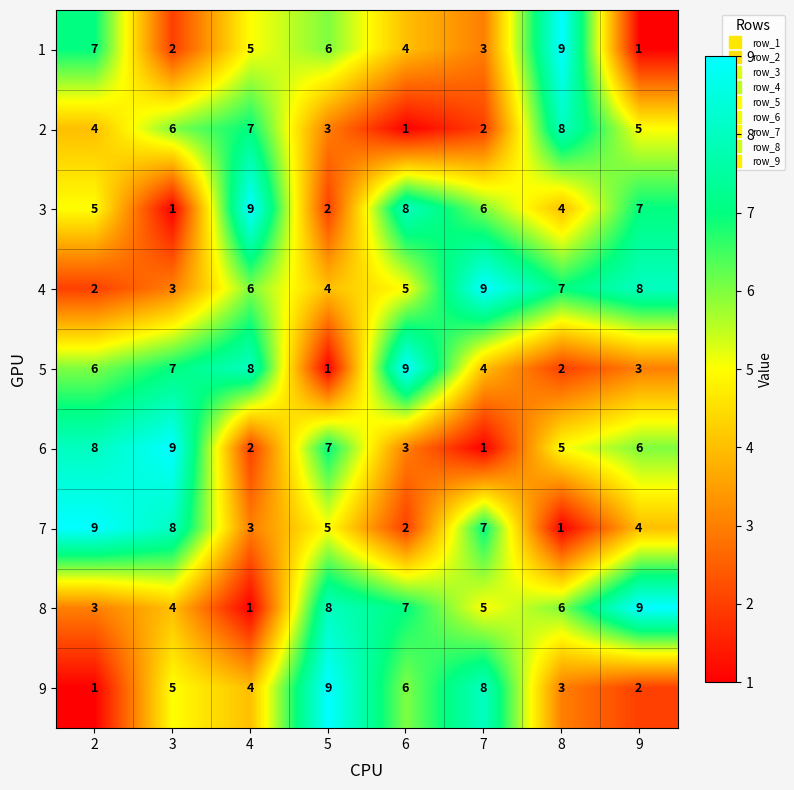

Which category has the highest value in the 6 series?

3